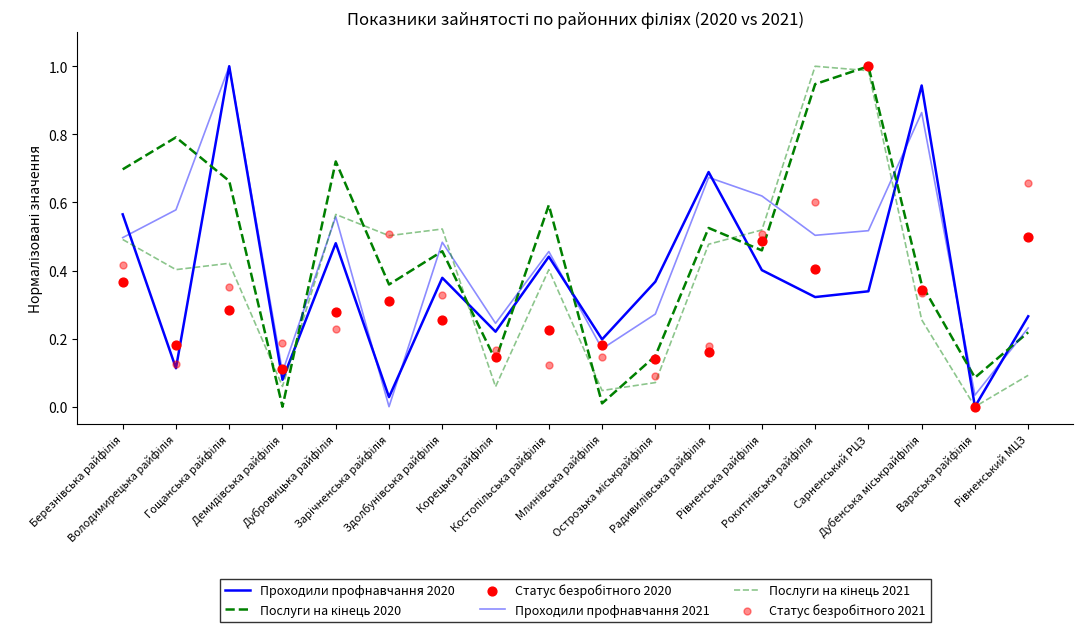

Which series contains the highest Y value?

Проходили профнавчання 2020